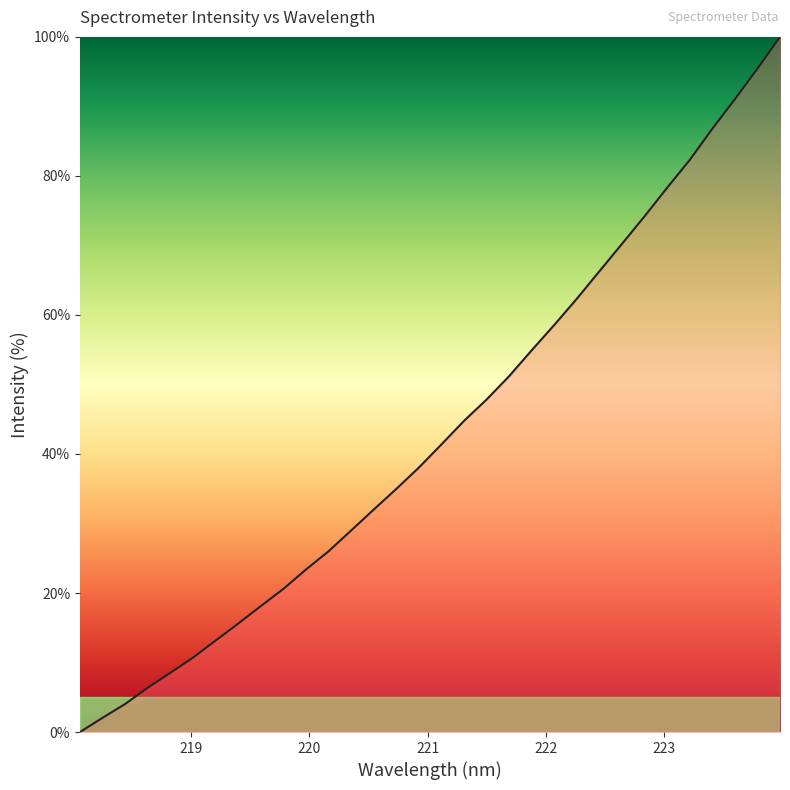

What is the difference between the maximum and minimum values?

100.0